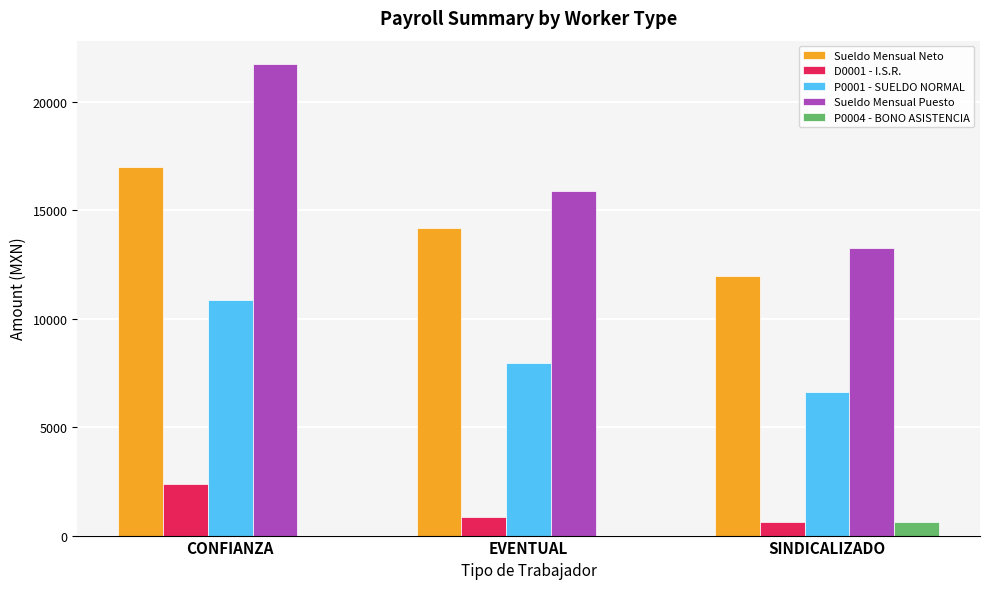

The value of Sueldo Mensual Neto at EVENTUAL is 21913.3. True or false?

False